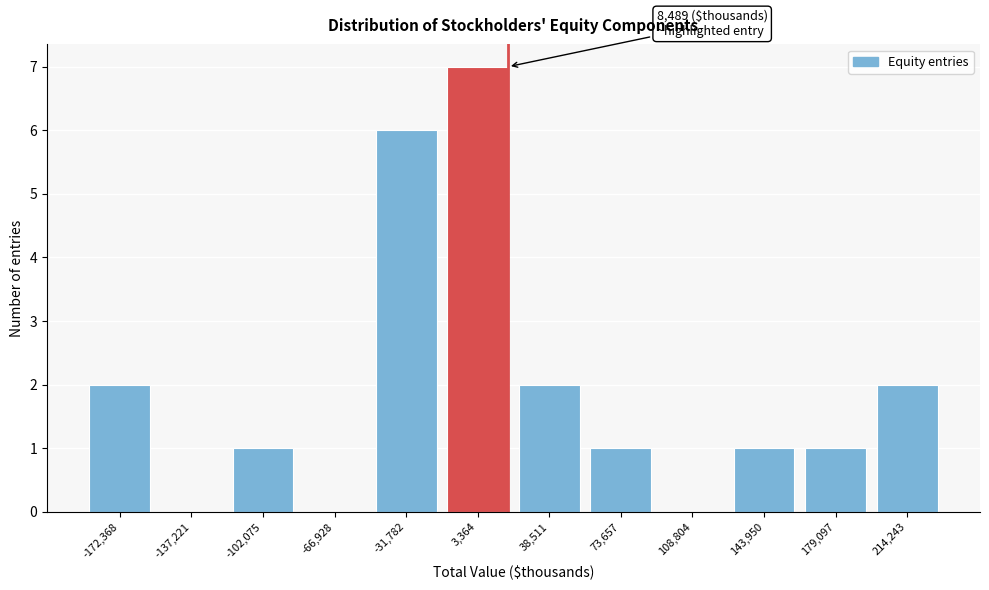

Reading left to right, what are all the values shown in this chart?

-172,368=2	-137,221=0	-102,075=1	-66,928=0	-31,782=6	3,364=7	38,511=2	73,657=1	108,804=0	143,950=1	179,097=1	214,243=2